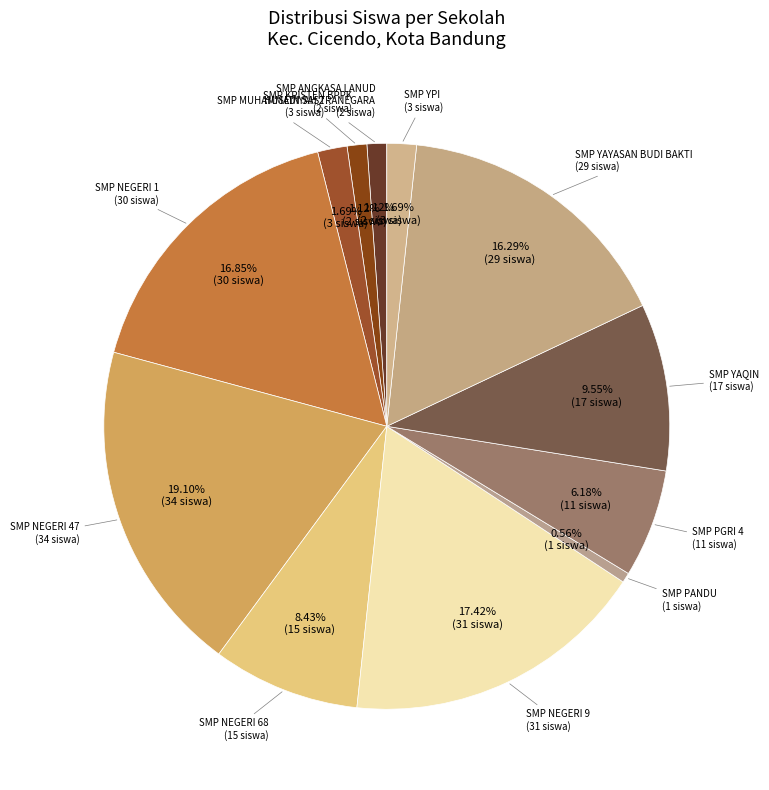

What is the smallest slice in the pie chart?

SMP PANDU